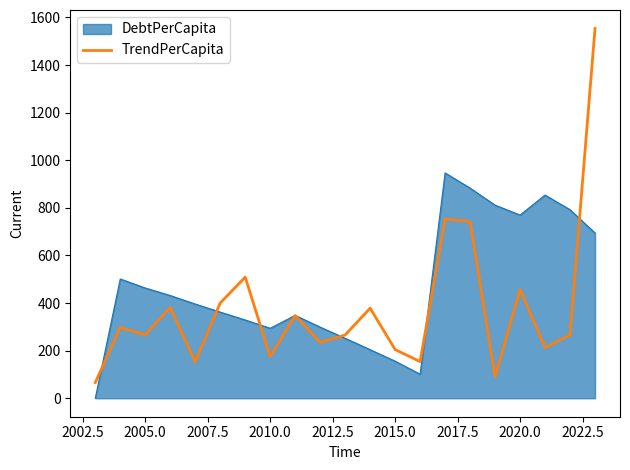

Rank the series by their maximum value, from lowest to highest.

DebtPerCapita, TrendPerCapita